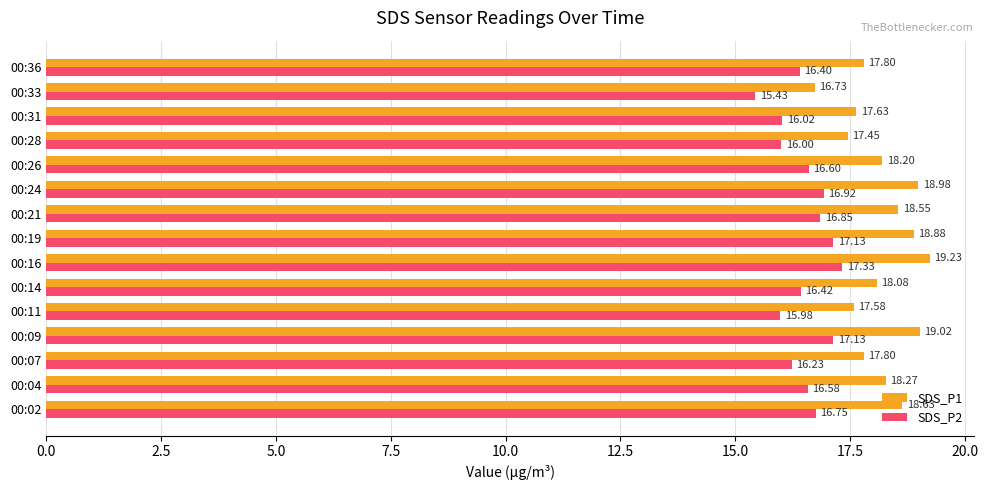

What is the spread (max minus min) of values at 00:14?

1.7